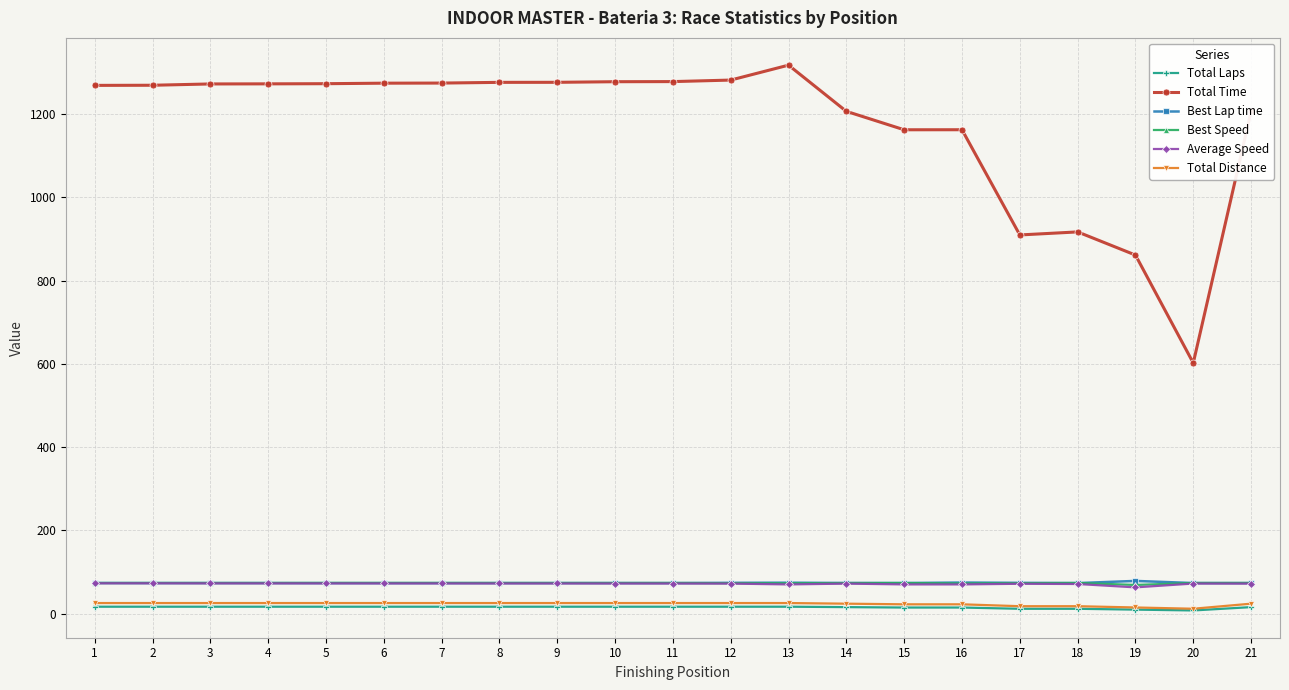

Which series changed the most between 12 and 17?

Total Time